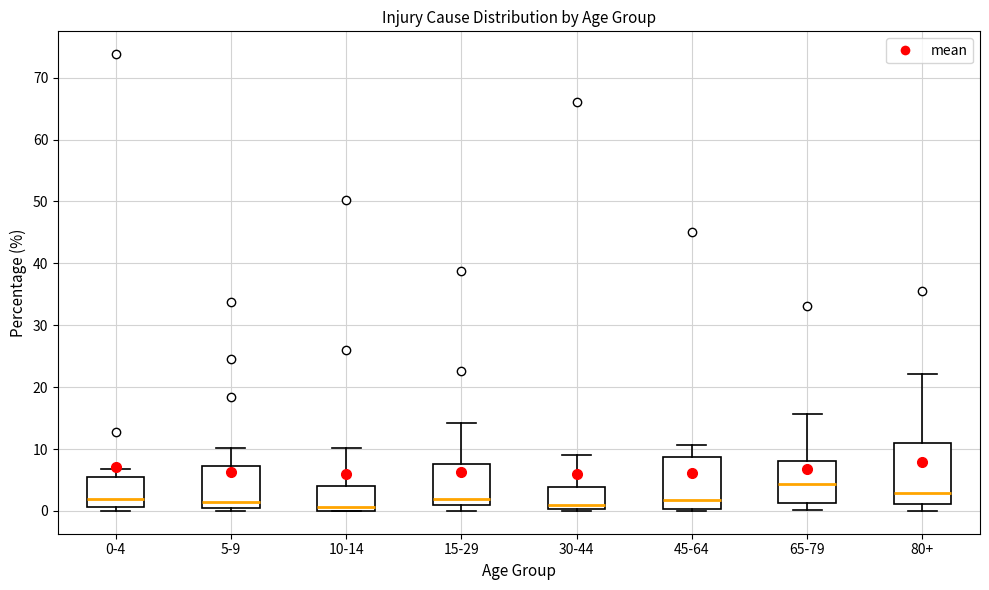

Which box's median line is the highest?

65-79